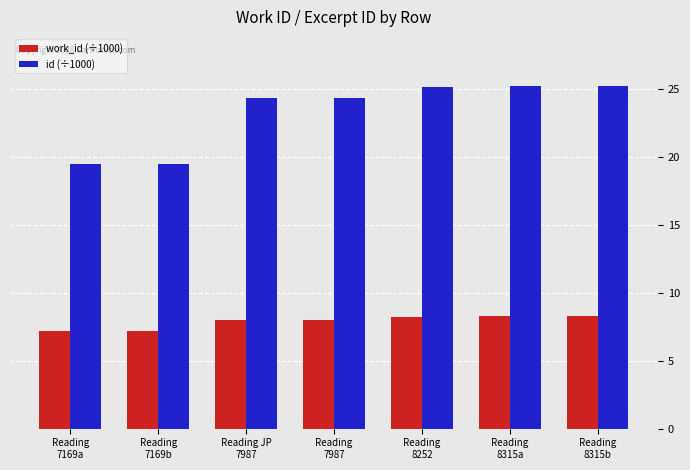

How many data points in id (÷1000) are less than 24?

2